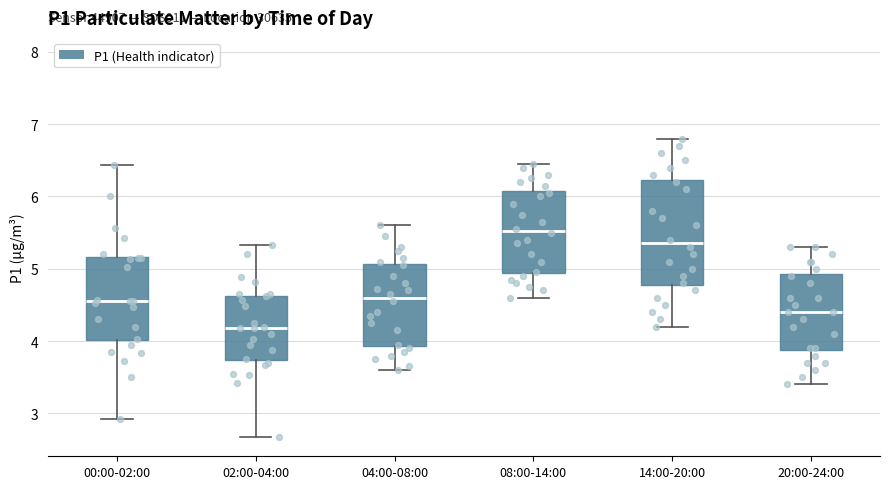

Where does the lower whisker of the box for 00:00-02:00 end on the y-axis? The values are not printed on the chart, so give them approximately, as read against the axis.

2.9